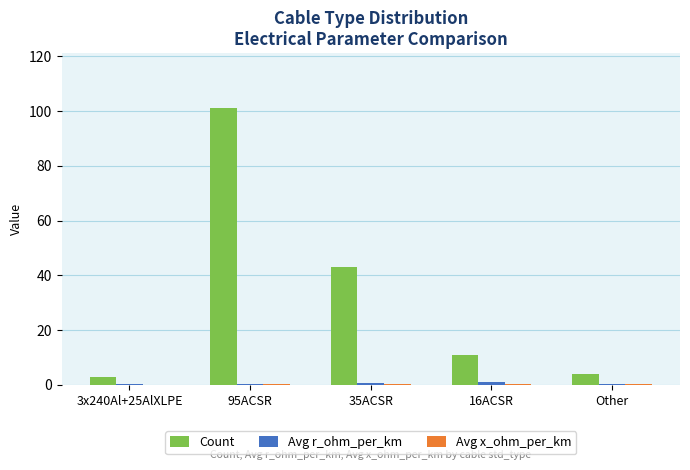

What is the maximum value shown in the chart?

101.0